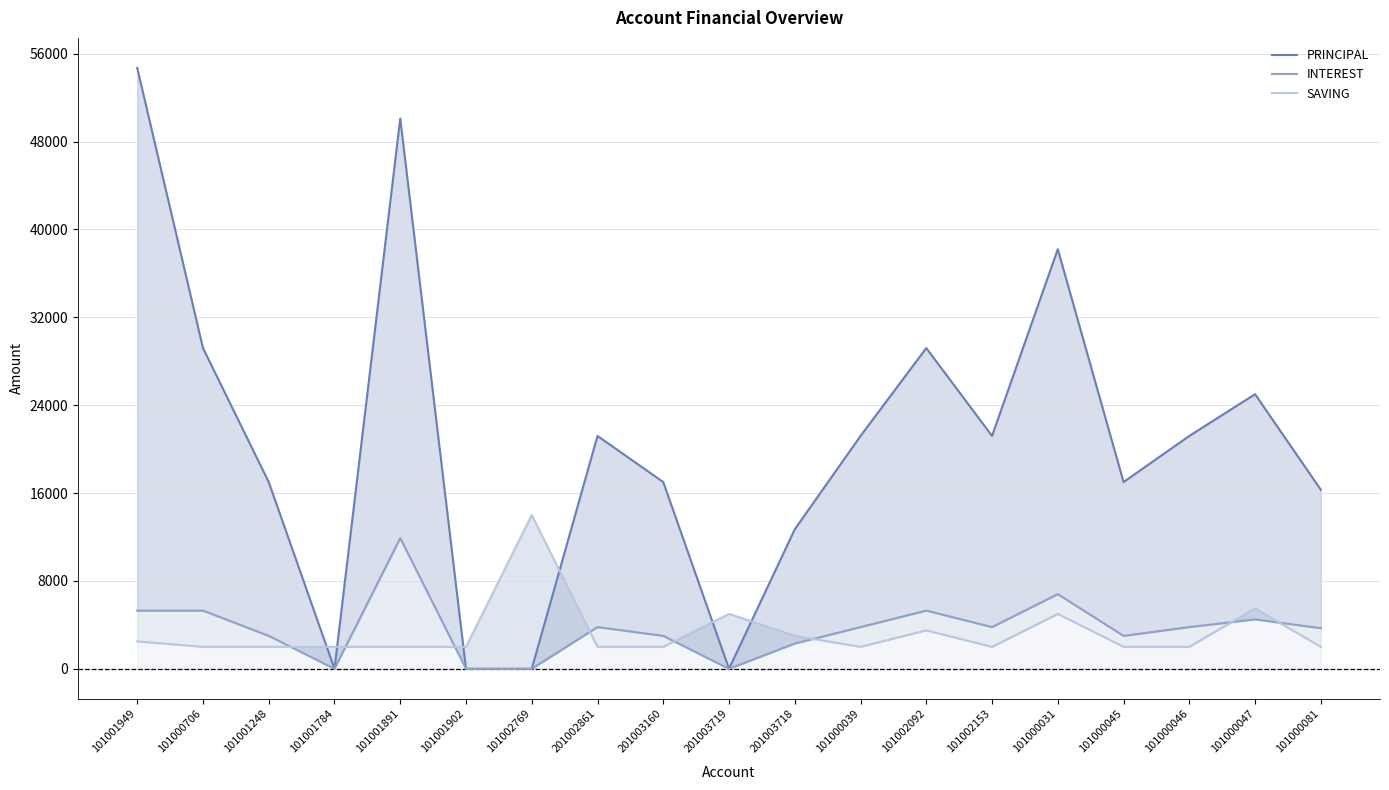

How many interior local valleys does the PRINCIPAL series have?

4